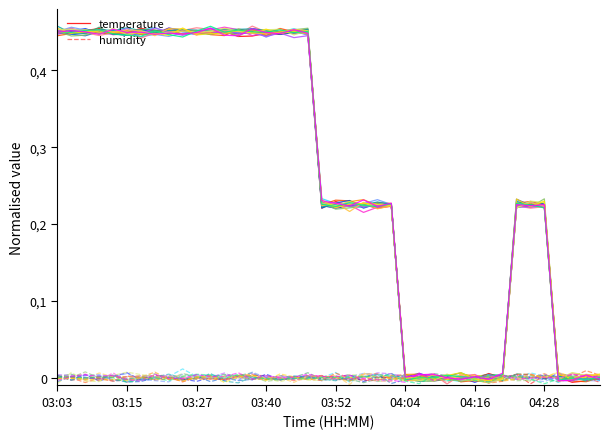

At 12, list the series in order from largest to smallest.

temperature, humidity